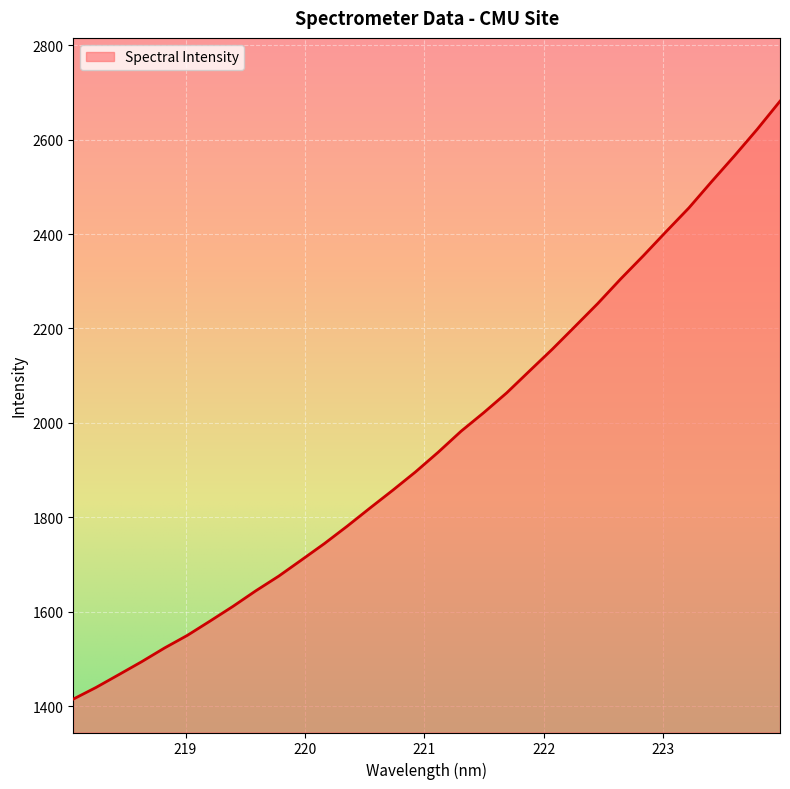

What is the difference between the maximum and minimum values?

1266.6